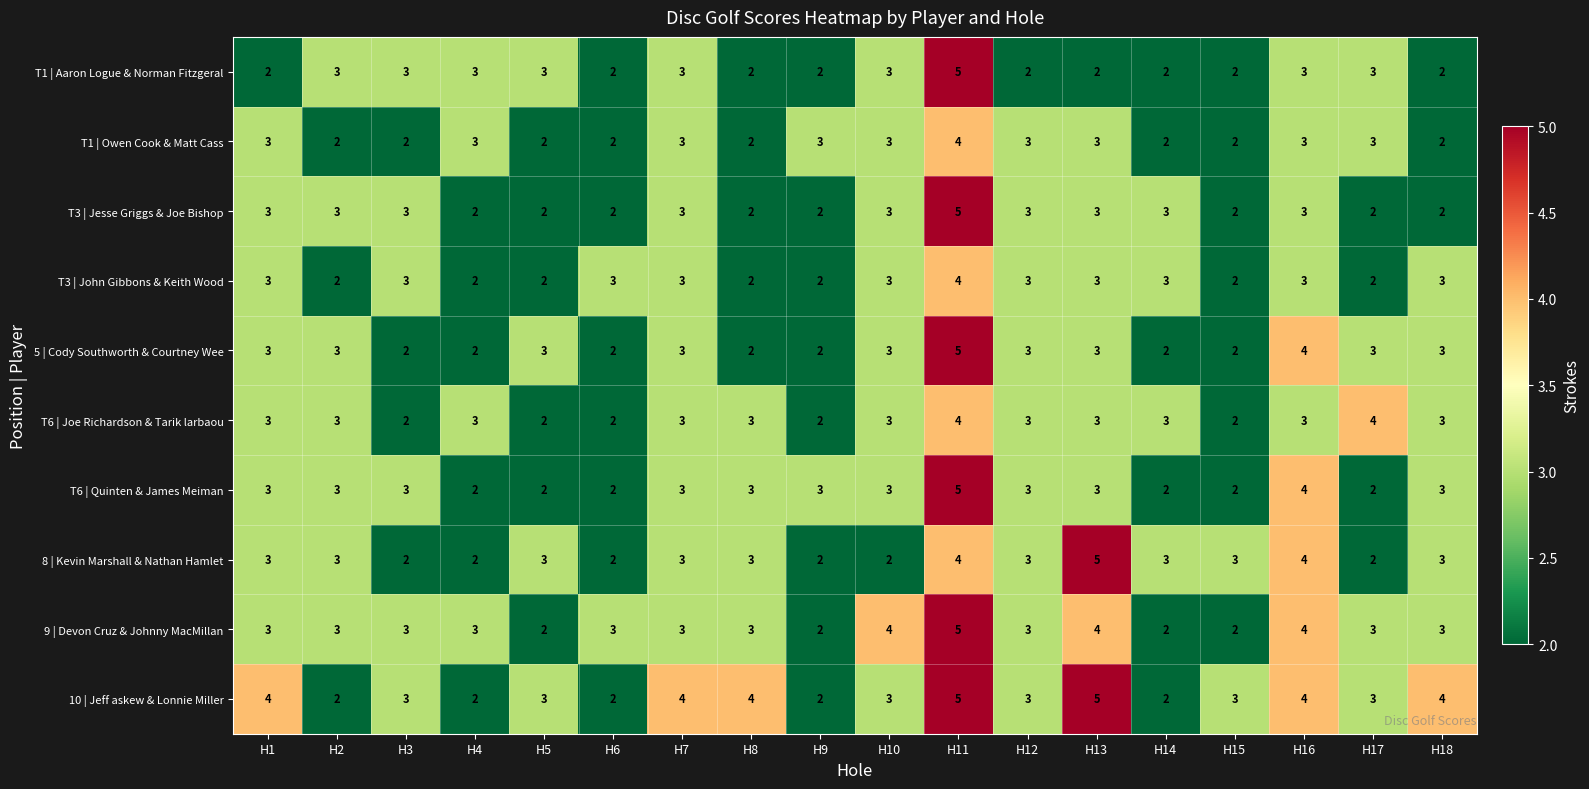

True or false: 9 | Devon Cruz & Johnny MacMillan has a value of 3 at H6.

True